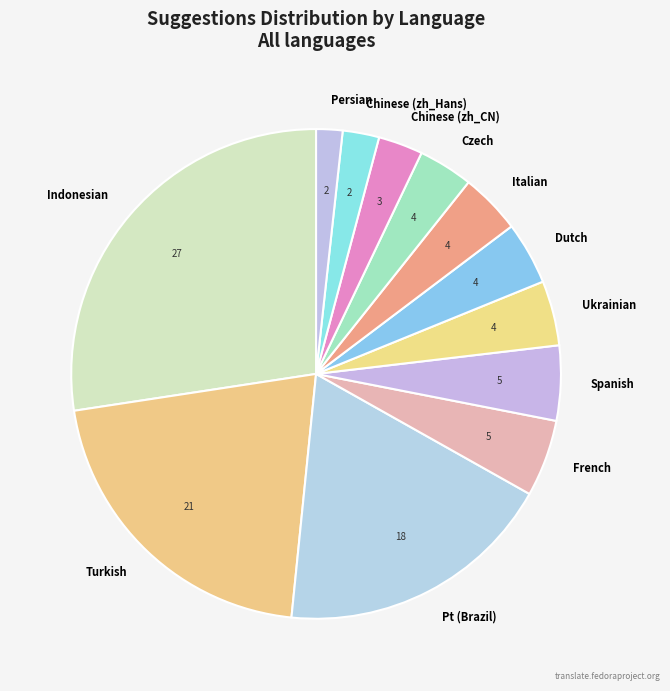

Does Ukrainian account for over 50% of the chart?

No